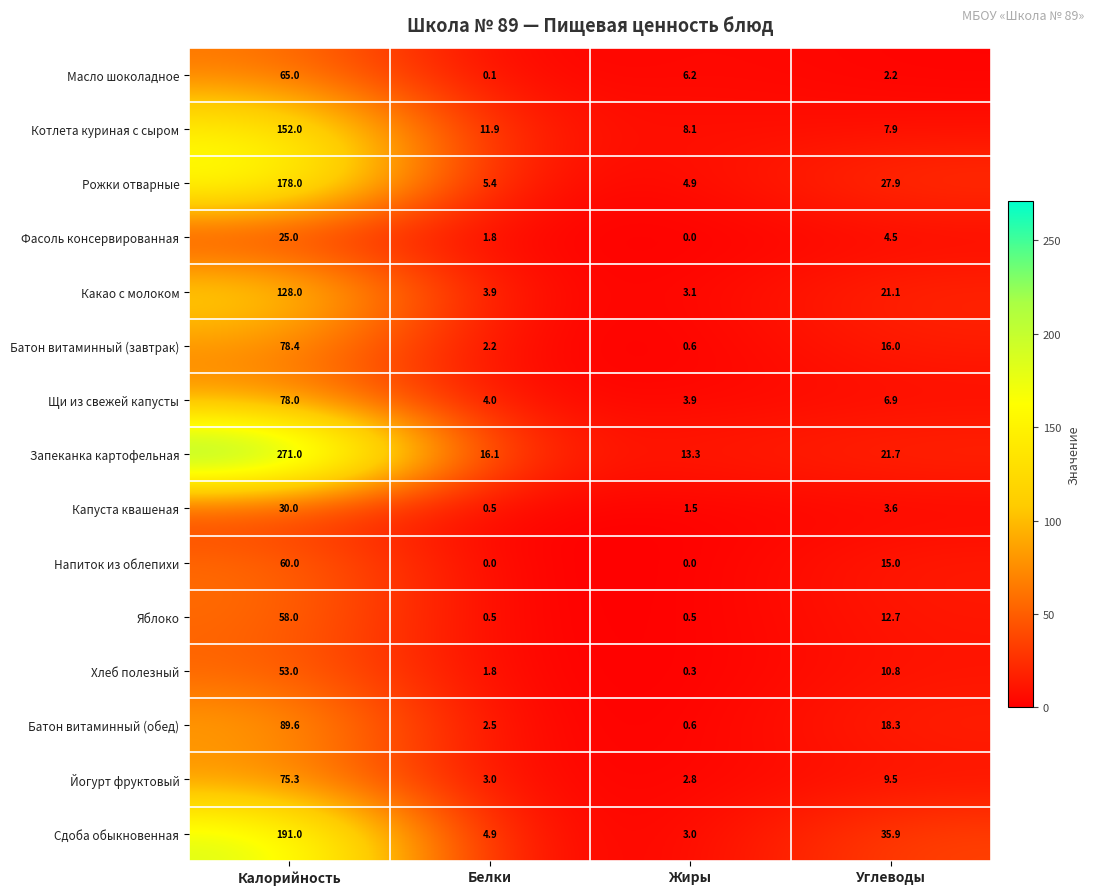

Which series has the widest spread of values?

Запеканка картофельная